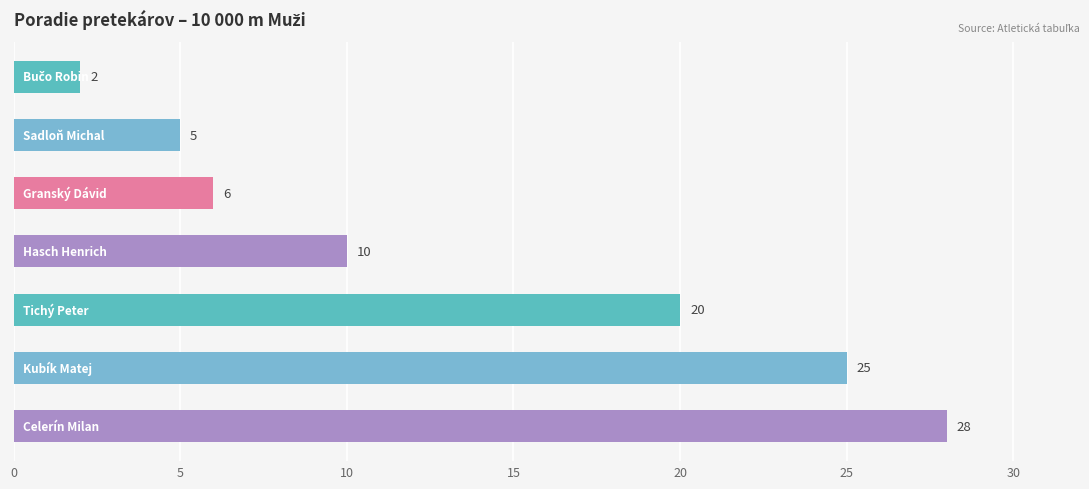

What is the greatest value displayed?

28